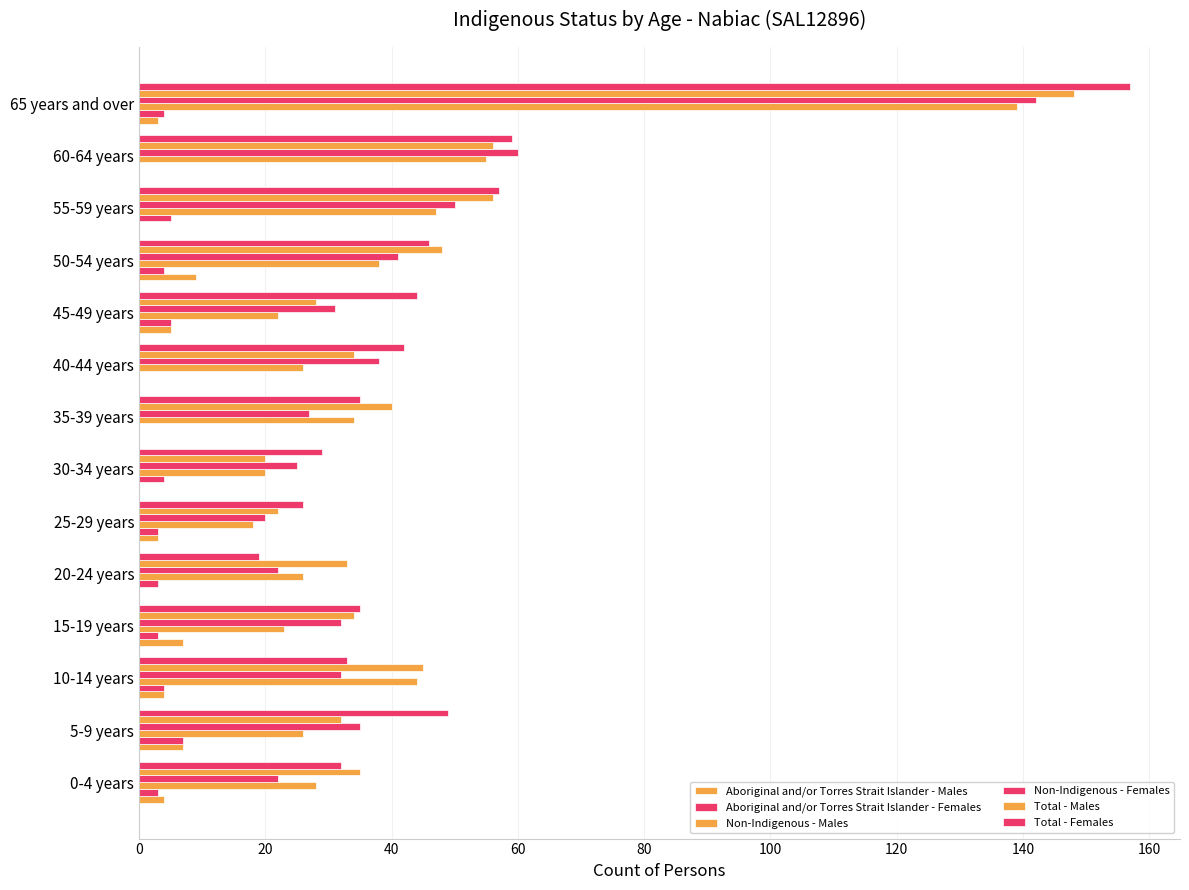

Count the number of categories in the chart.

14